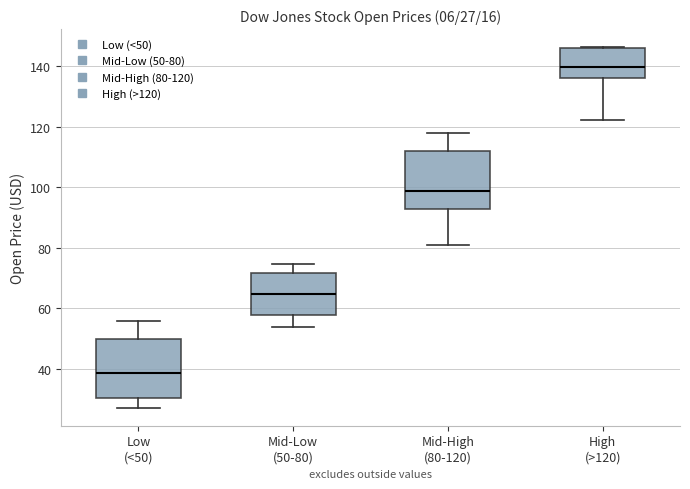

Which box's median line is the highest?

High (>120)